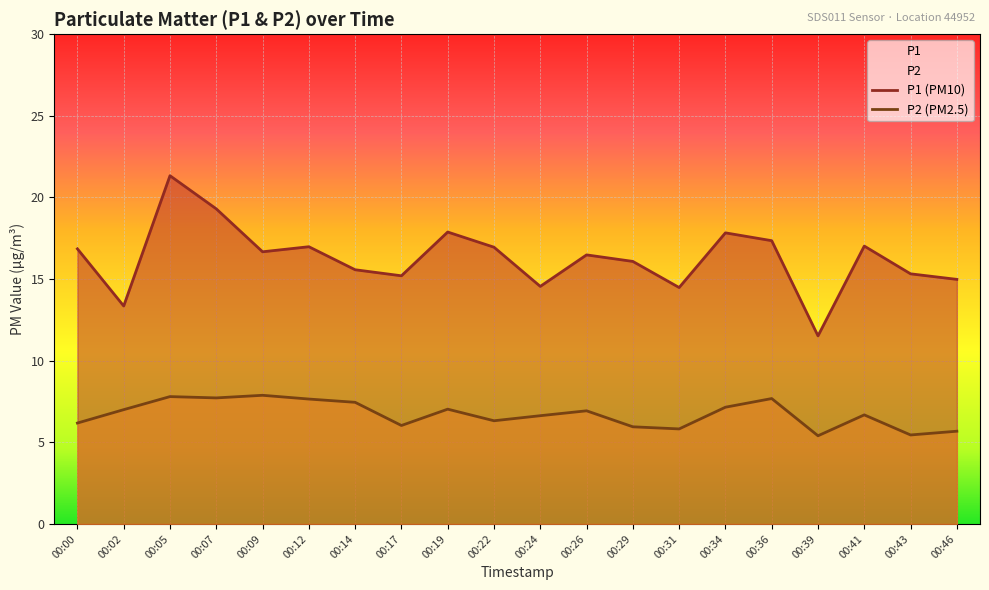

Rank the series by their average value, from lowest to highest.

P2 (PM2.5), P1 (PM10)